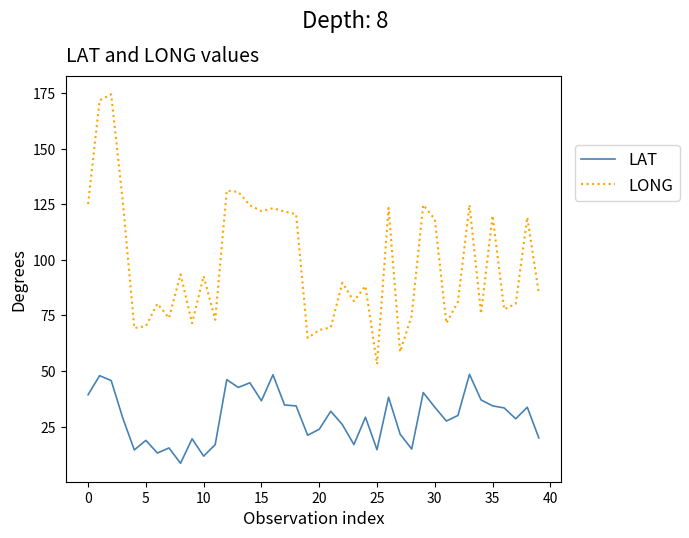

What is the difference between the maximum and minimum values in the LONG series?

121.3